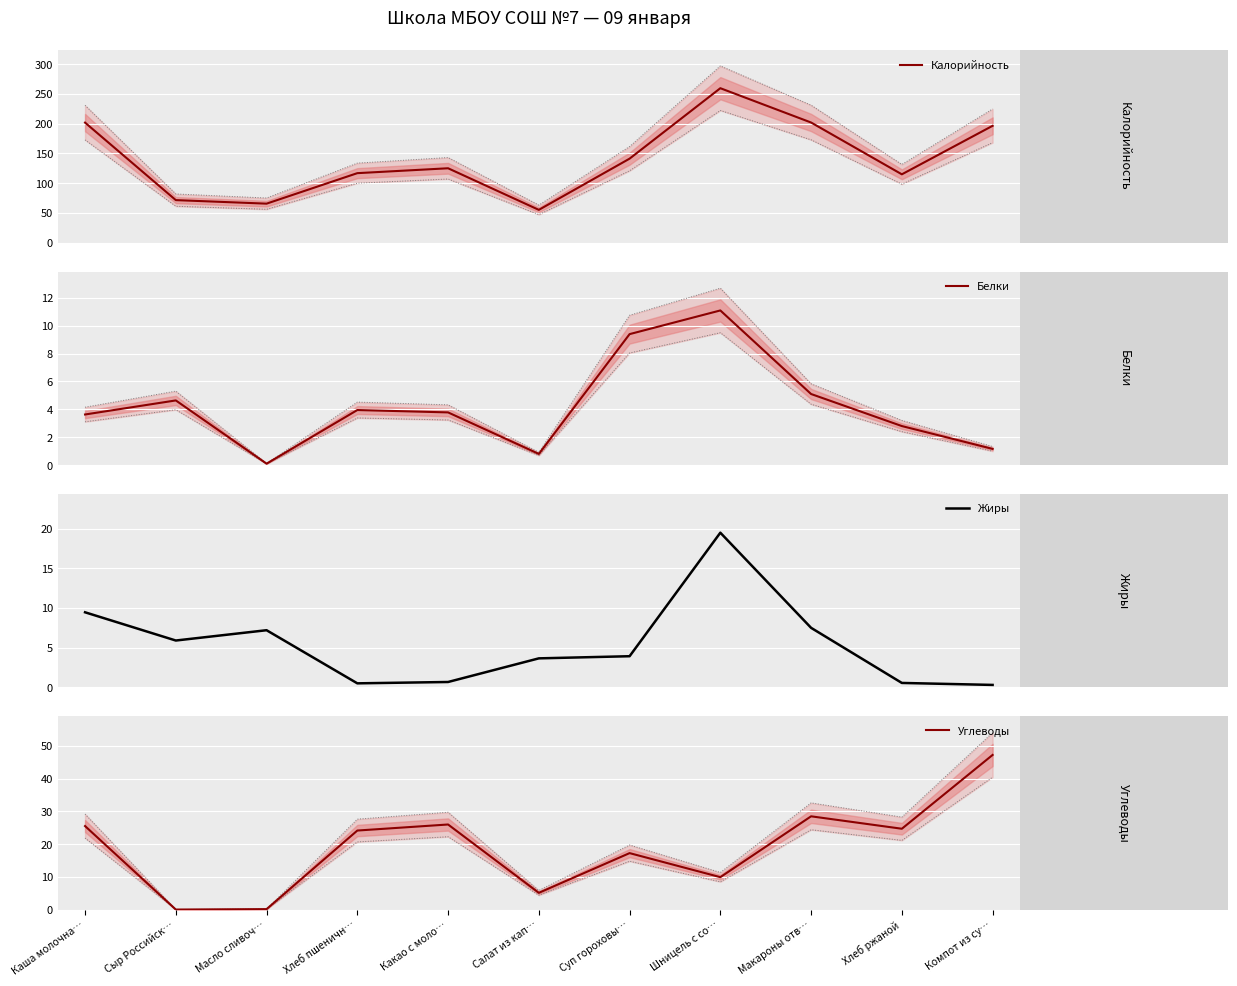

Which series has the widest spread of values?

Калорийность